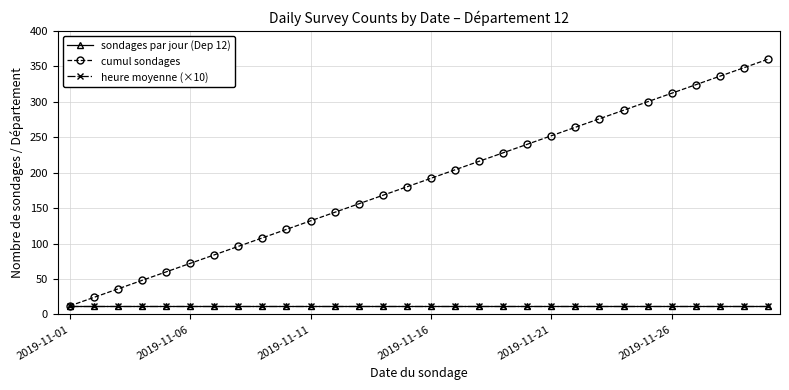

Which category has the highest value in the sondages par jour (Dep 12) series?

2019-11-01